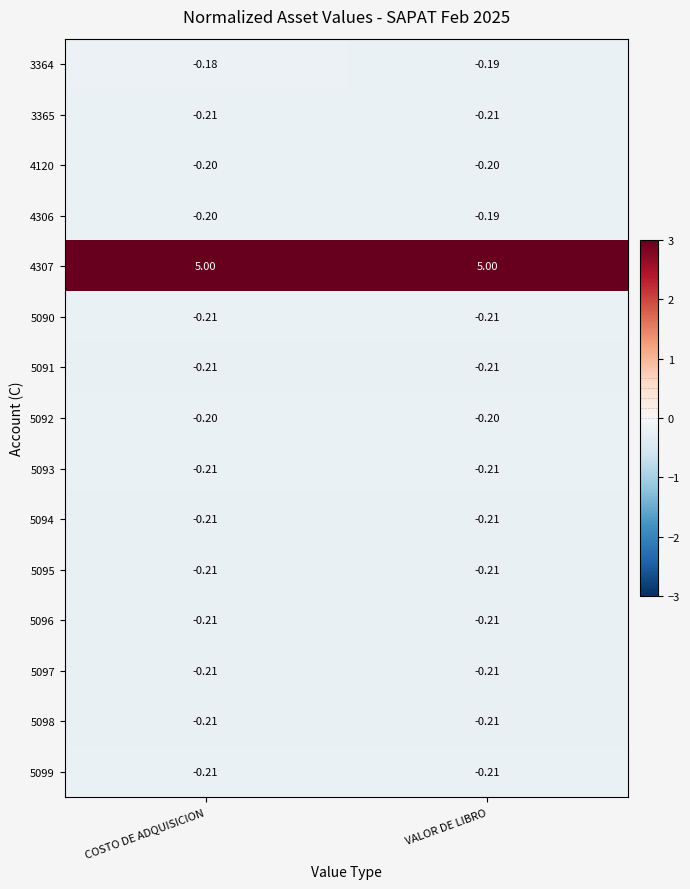

Is the value of 5098 at VALOR DE LIBRO greater than the value of 4306 at VALOR DE LIBRO?

No